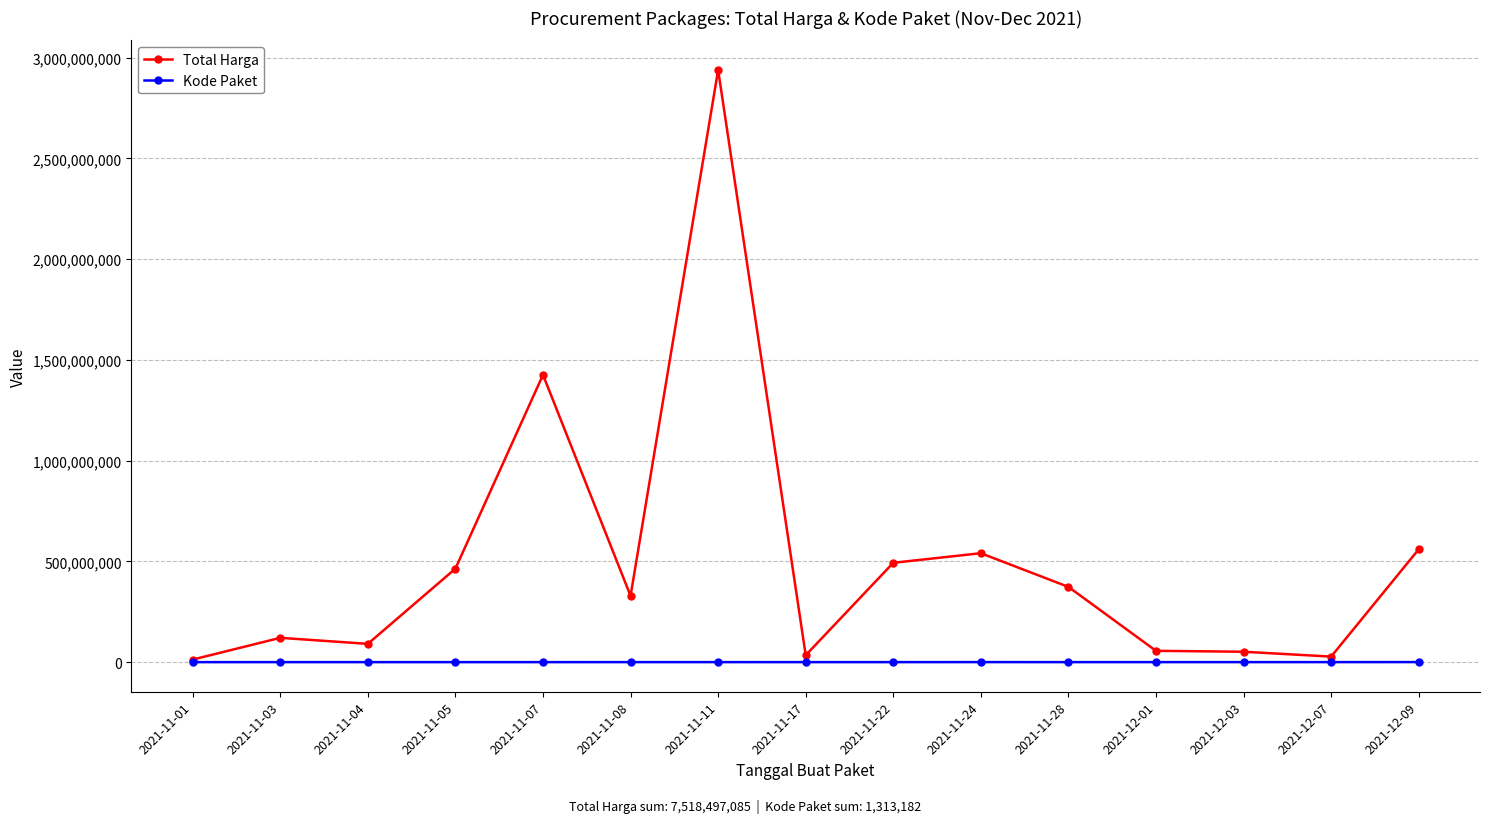

Where is Total Harga nearest to the value 1475875370?

2021-11-07